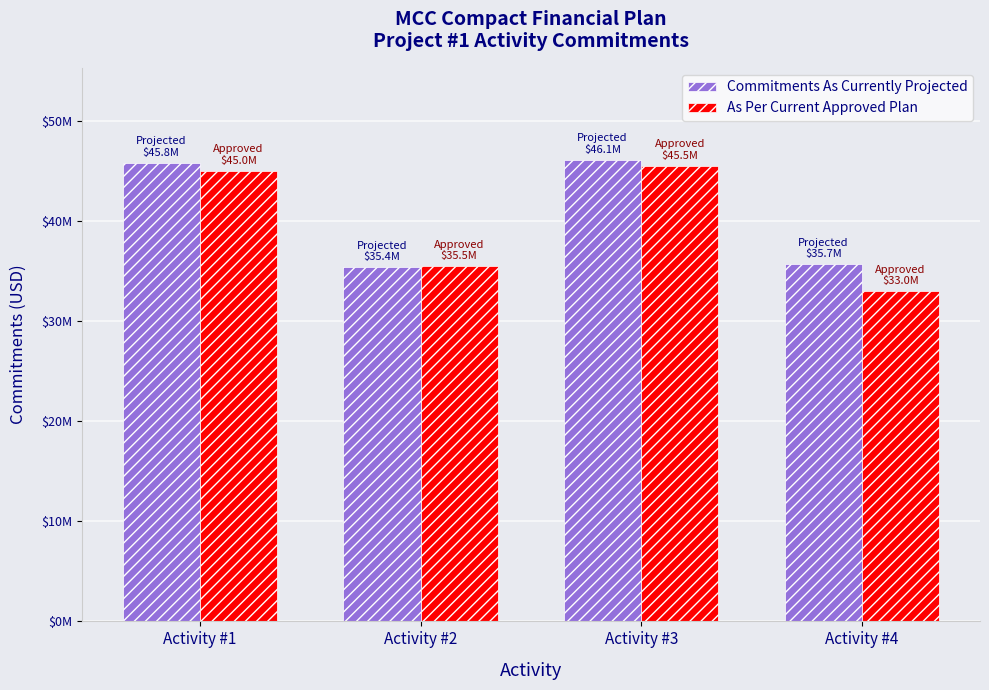

What value does the Commitments As Currently Projected series have at Activity #4, to the nearest 100?

35700000